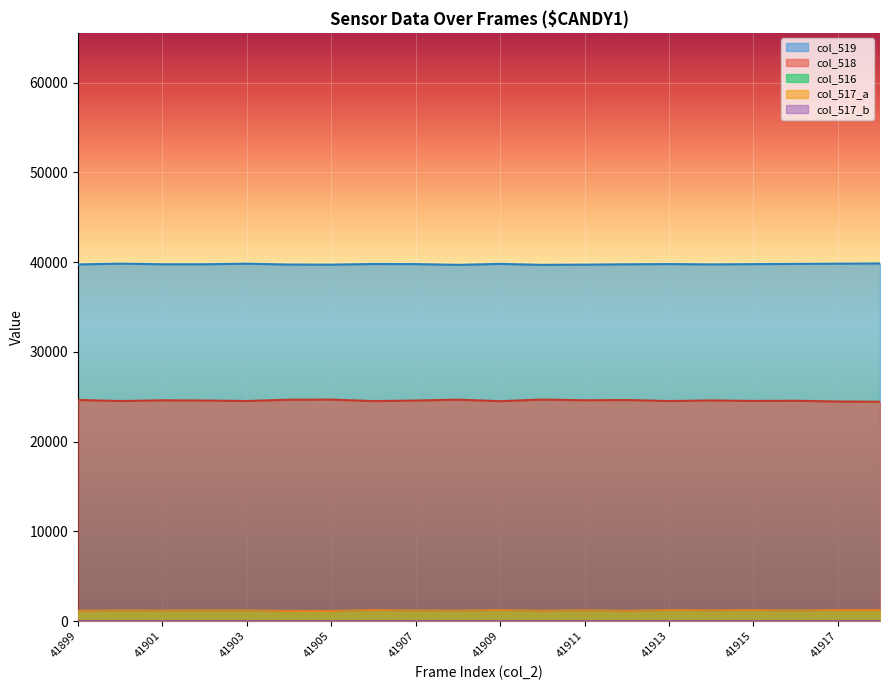

What is the difference between the second highest and minimum values in the col_517_a series?

107